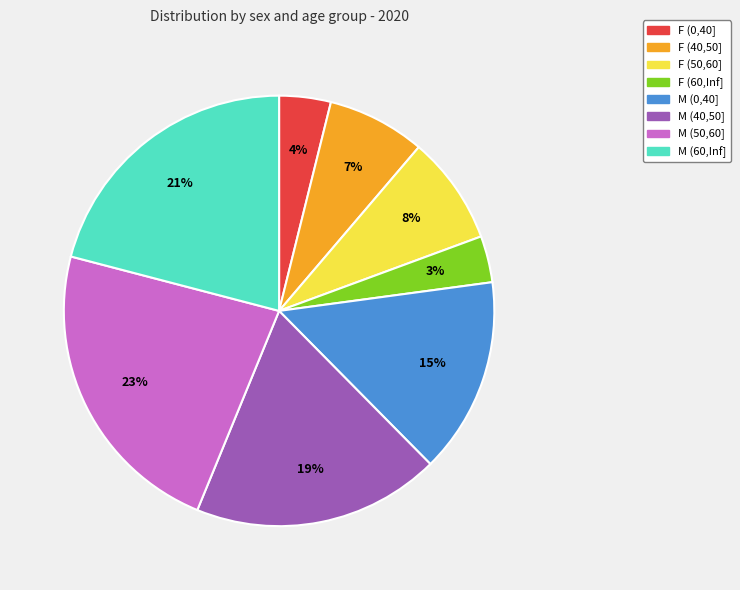

Is the sum of M (50,60] and F (0,40] greater than half?

No